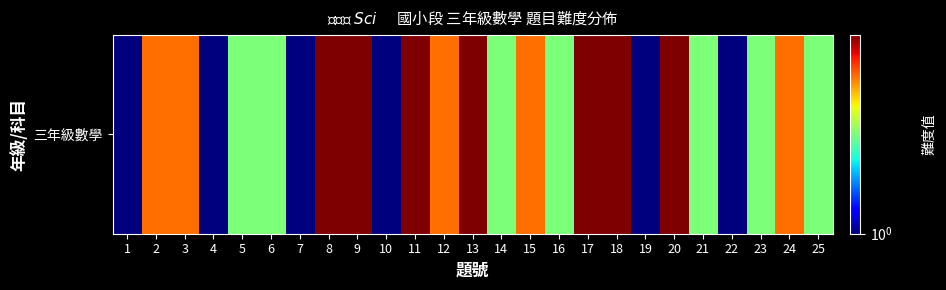

The chart shows a value of 4 at 13. True or false?

True